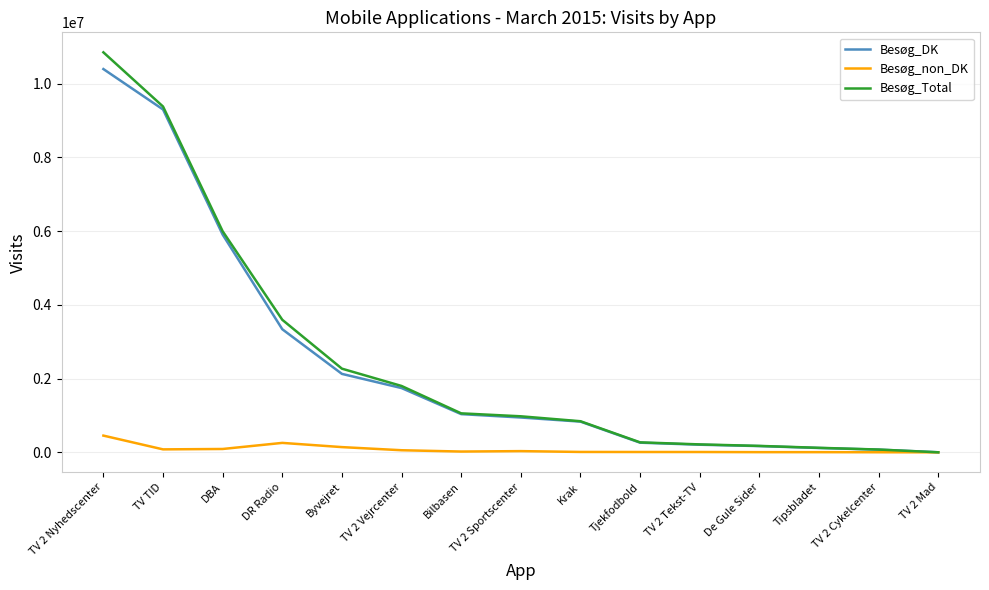

The Besøg_Total series shows 5995802 at DBA. True or false?

True